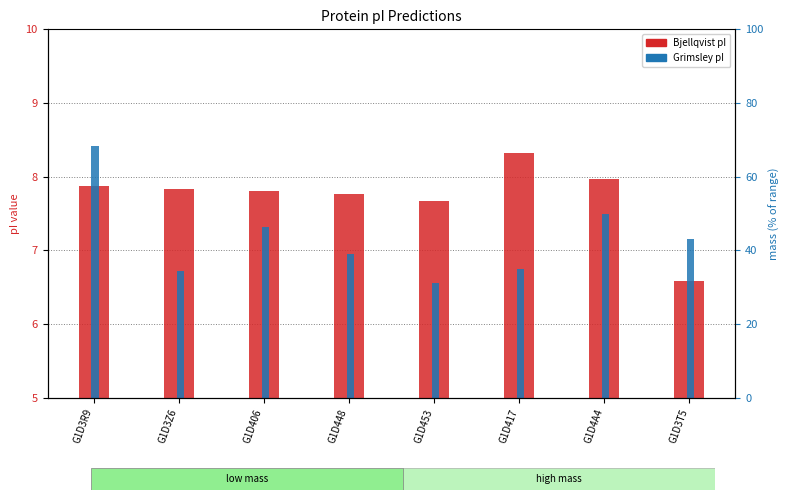

List the series in order of their peak value, highest first.

Grimsley, Bjellqvist